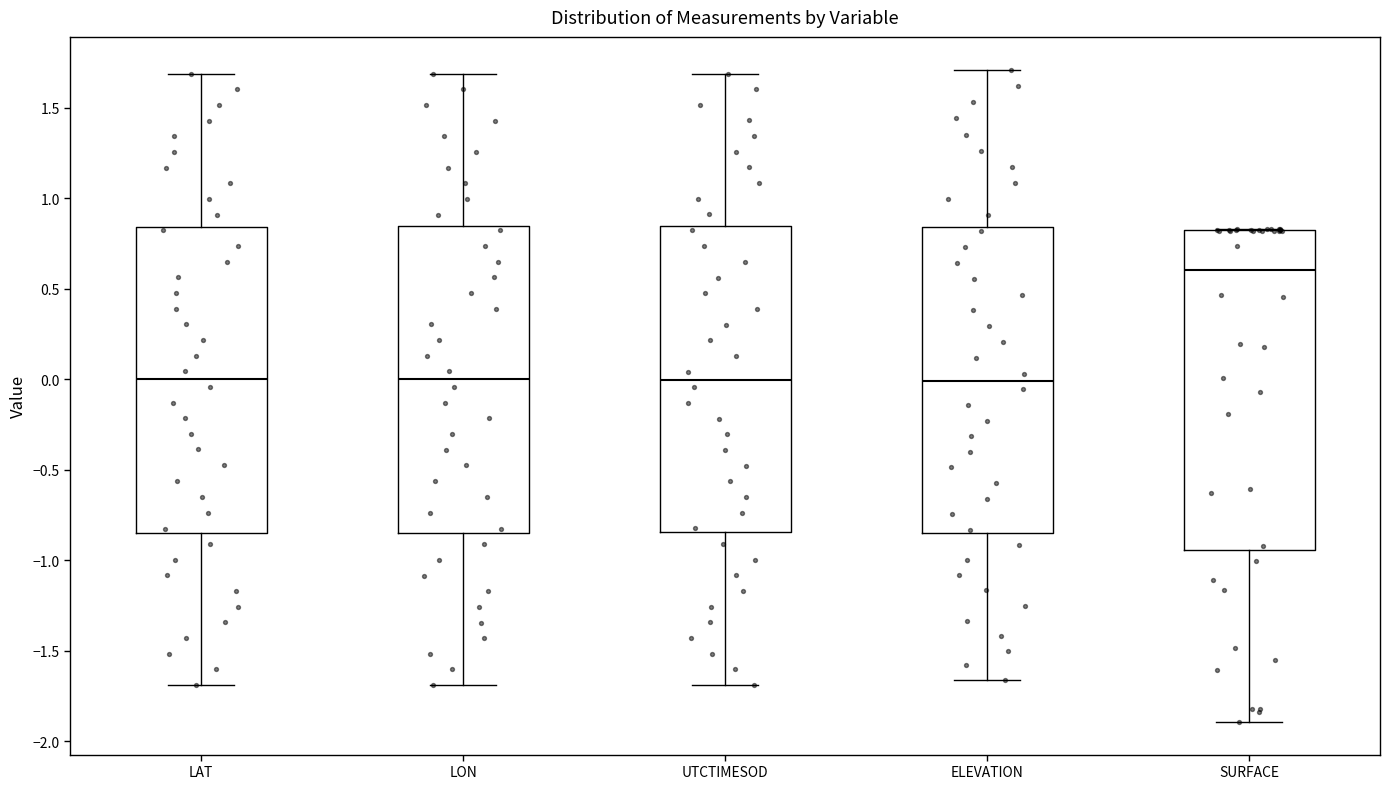

Reading left to right, read every box against the y-axis: the position of its median line, the range the box covers, and the ends of its whiskers. The values are not printed on the chart, so give them approximately, as read against the axis.

LAT: median 0.00, box -0.85 to 0.85, whiskers -1.70 to 1.70
LON: median 0.00, box -0.85 to 0.85, whiskers -1.70 to 1.70
UTCTIMESOD: median 0.00, box -0.85 to 0.85, whiskers -1.70 to 1.70
ELEVATION: median 0.00, box -0.85 to 0.85, whiskers -1.65 to 1.70
SURFACE: median 0.60, box -0.95 to 0.85, whiskers -1.90 to 0.85